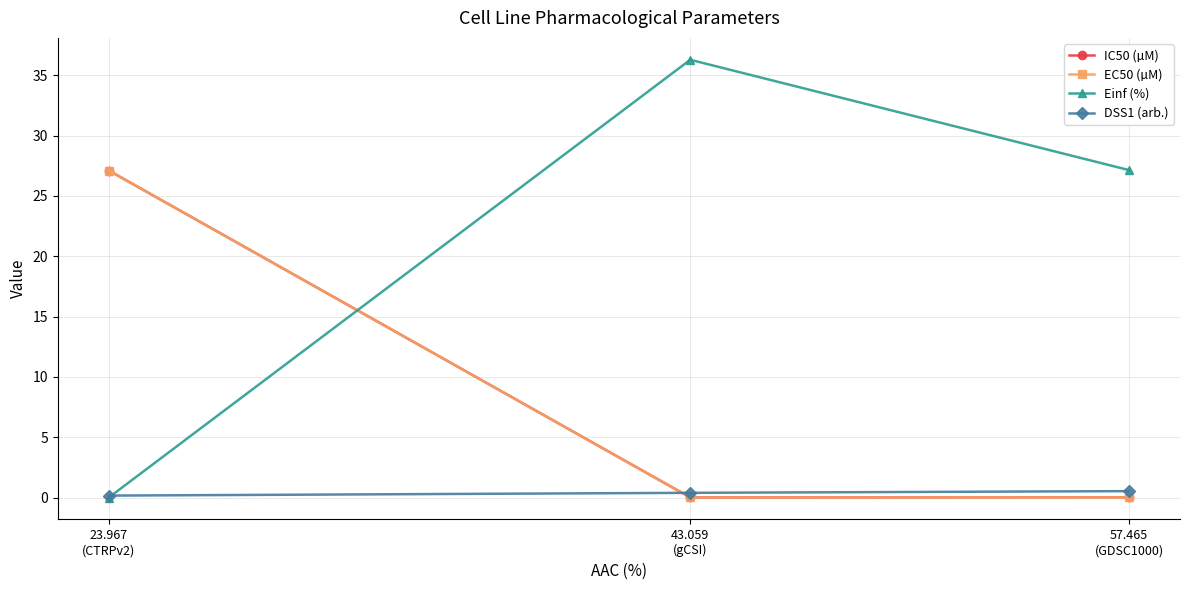

Which series has the largest total across all categories?

Einf (%)